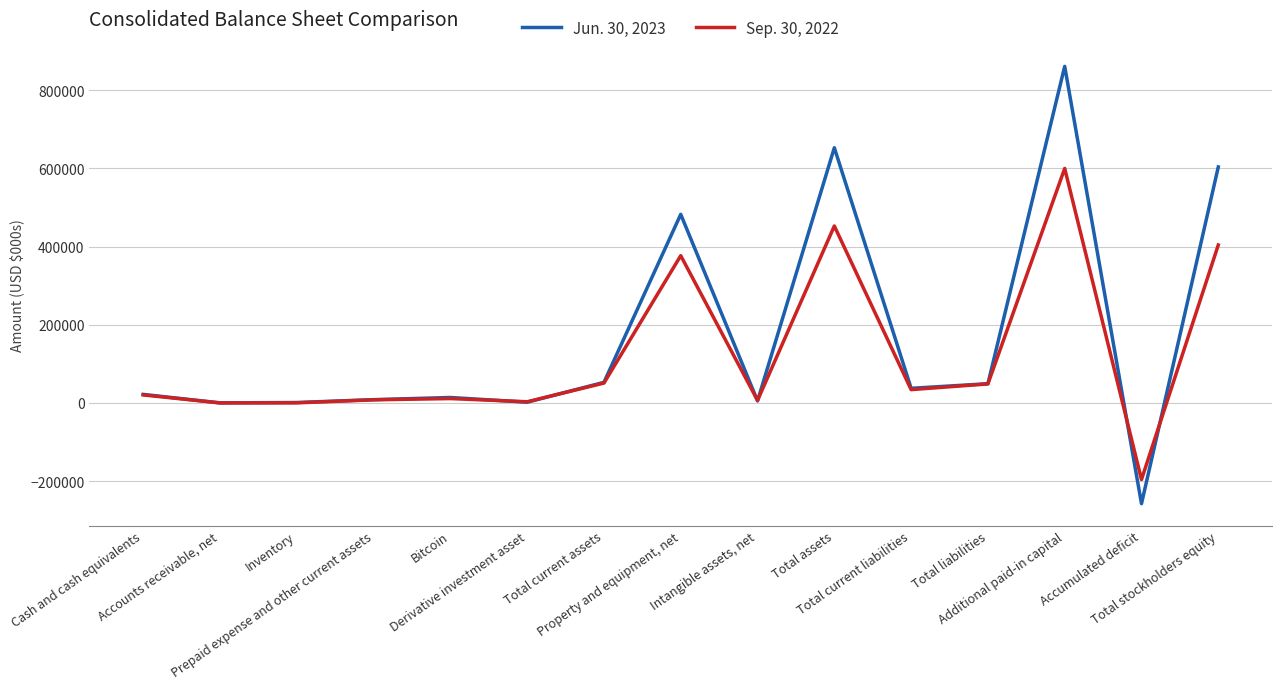

List the series in order of their peak value, lowest first.

Sep. 30, 2022, Jun. 30, 2023